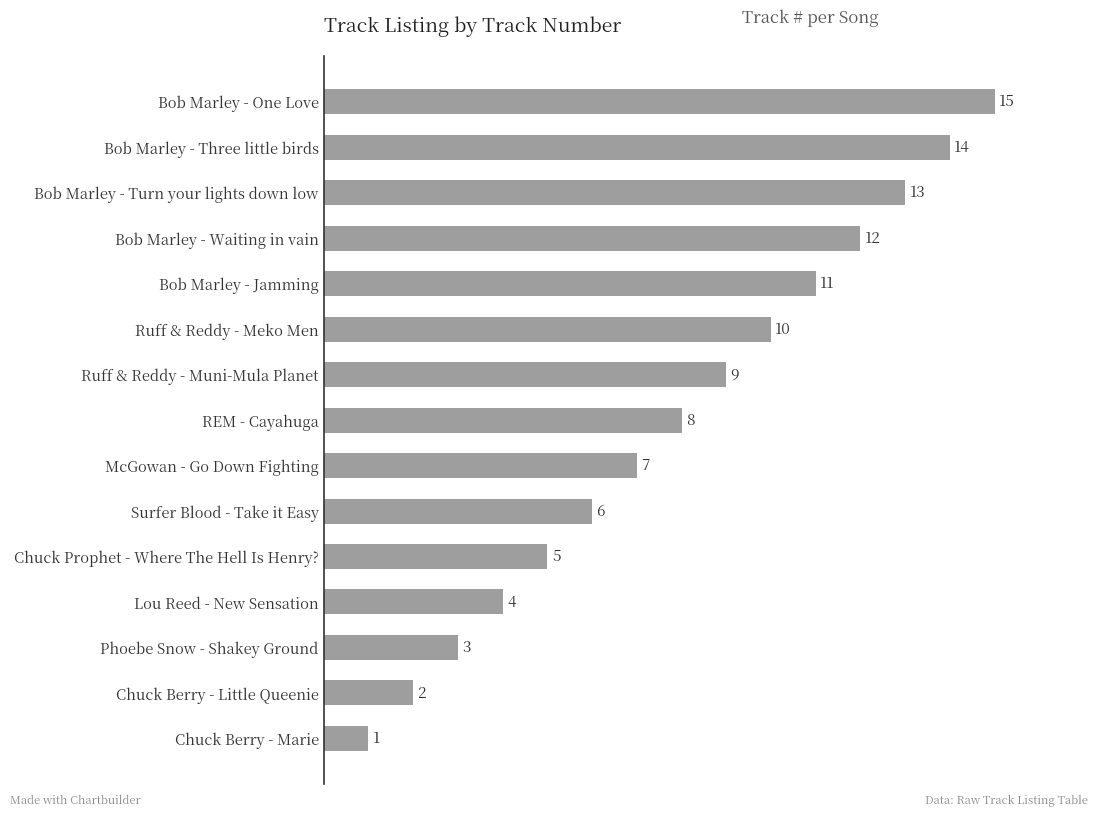

What is the change in value from Surfer Blood - Take it Easy to REM - Cayahuga?

+2